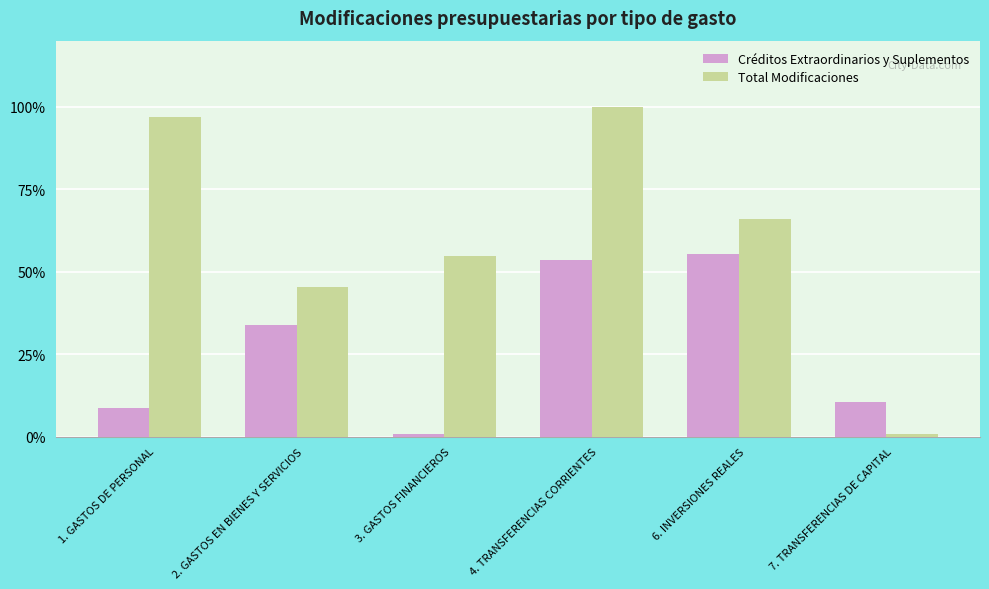

How many groups of bars are there?

6